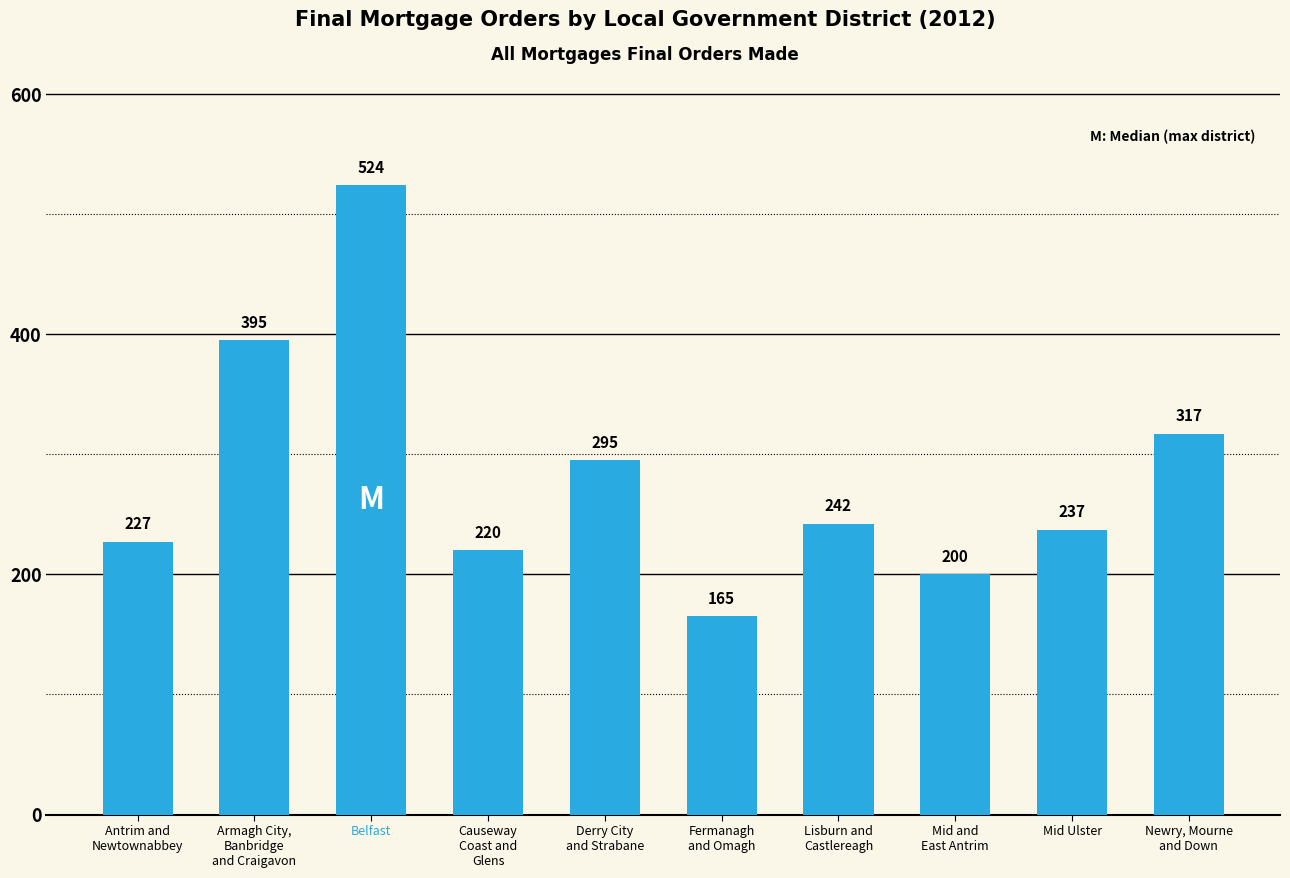

Reading left to right, transcribe all the data shown in this chart.

Antrim and
Newtownabbey=227	Armagh City,
Banbridge
and Craigavon=395	Belfast=524	Causeway
Coast and
Glens=220	Derry City
and Strabane=295	Fermanagh
and Omagh=165	Lisburn and
Castlereagh=242	Mid and
East Antrim=200	Mid Ulster=237	Newry, Mourne
and Down=317